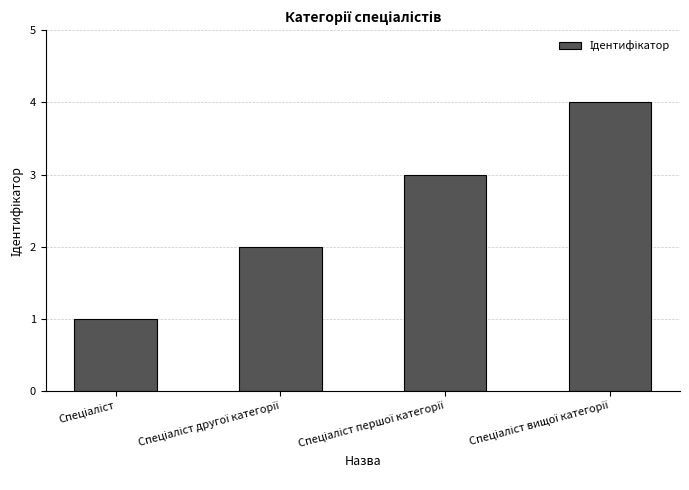

What is the sum of all values?

10